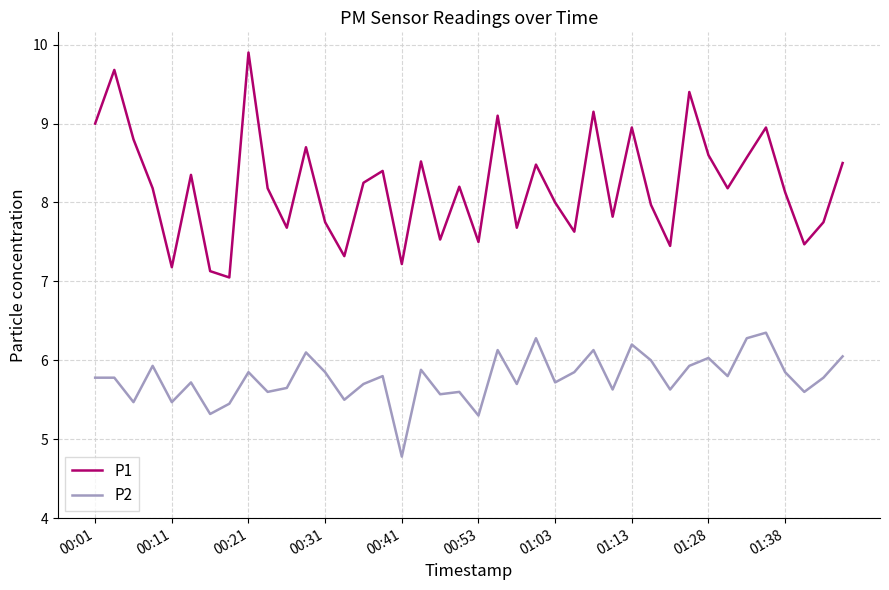

Which series has the widest spread of values?

P1